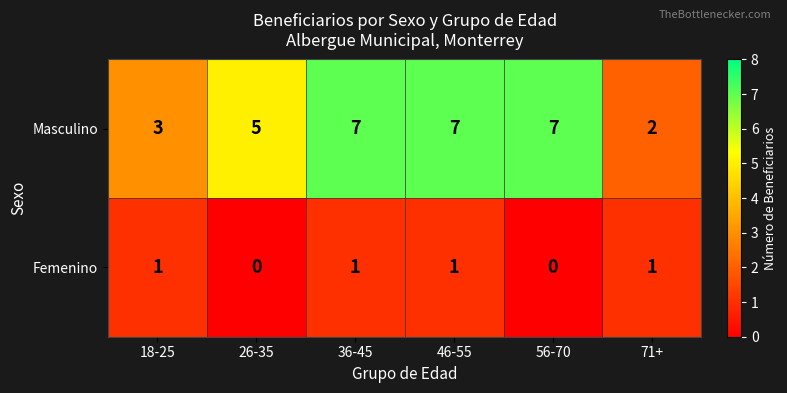

What is the difference between the highest and lowest values at 71+?

1